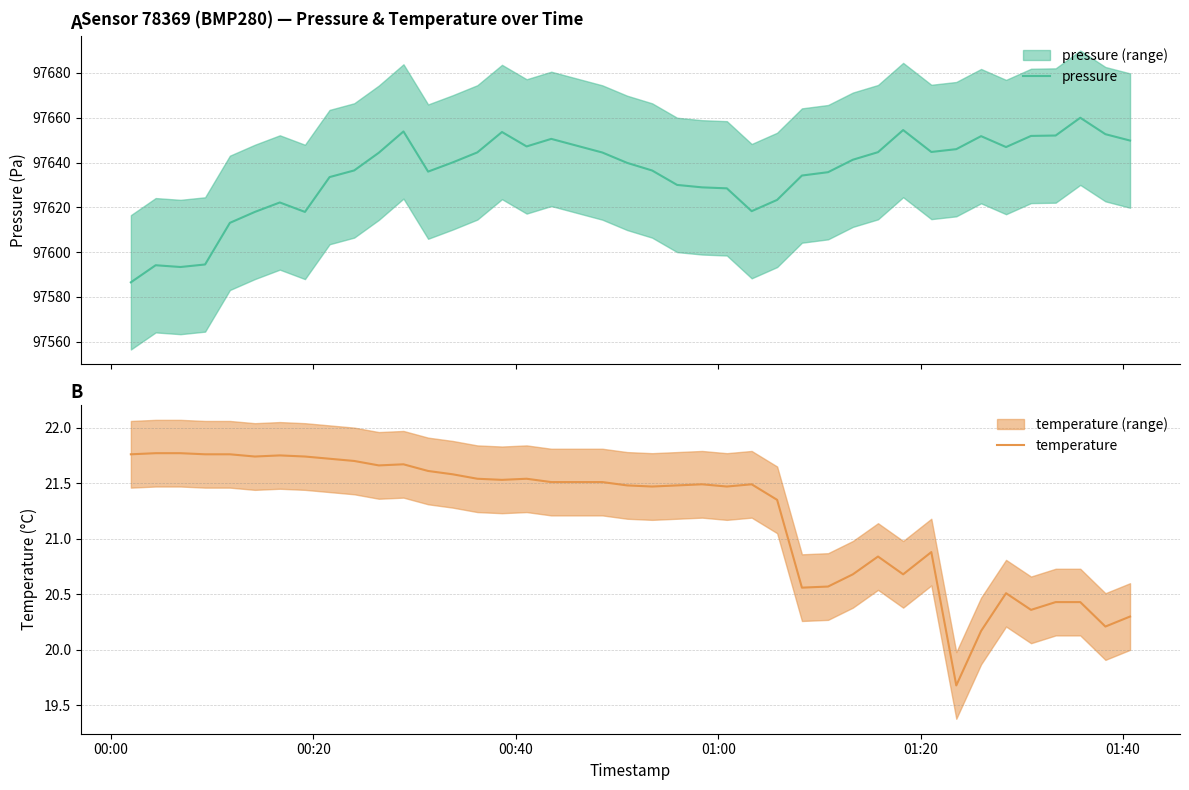

True or false: temperature and pressure intersect in this chart.

False